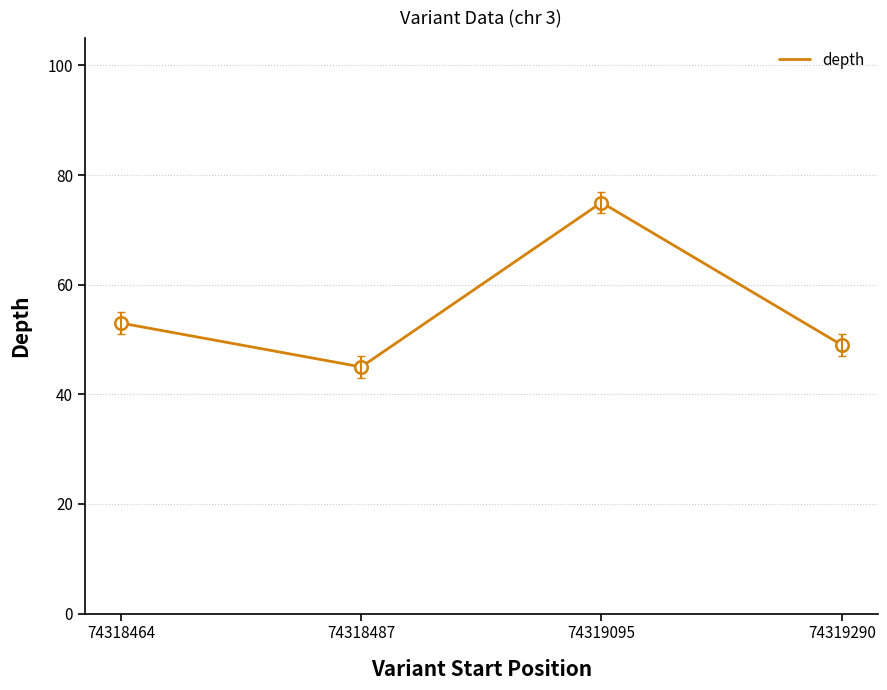

What is the approximate value at 74319095, to the nearest 10?

80